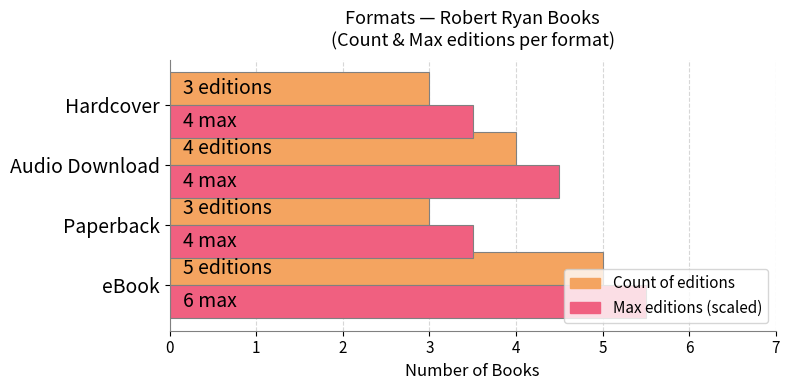

Which series has the largest total across all categories?

Max editions (scaled)